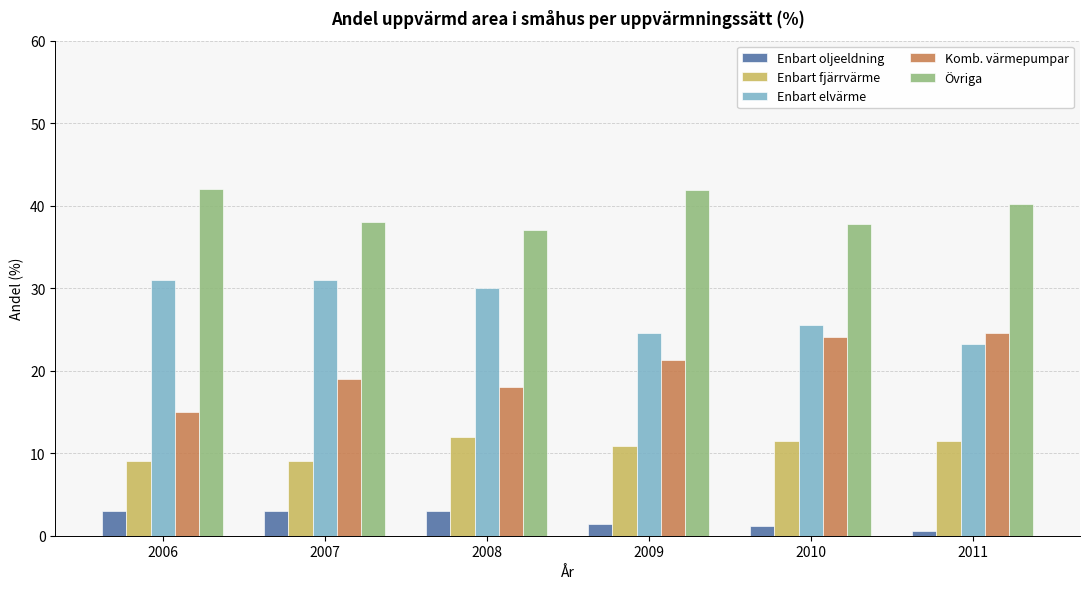

At how many categories does at least one series exceed 33?

6